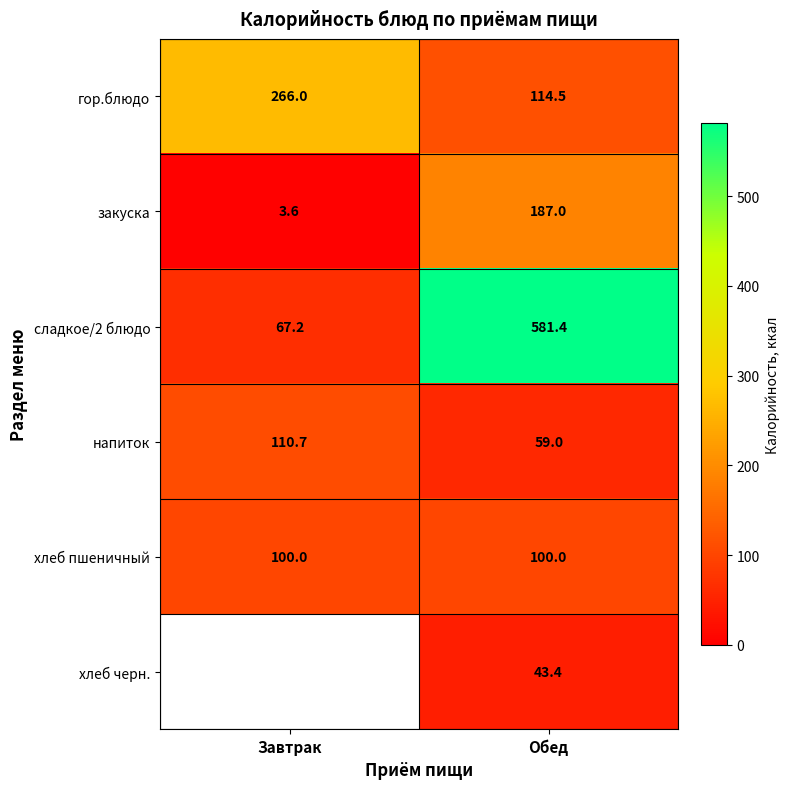

At which label does закуска reach its minimum?

Завтрак